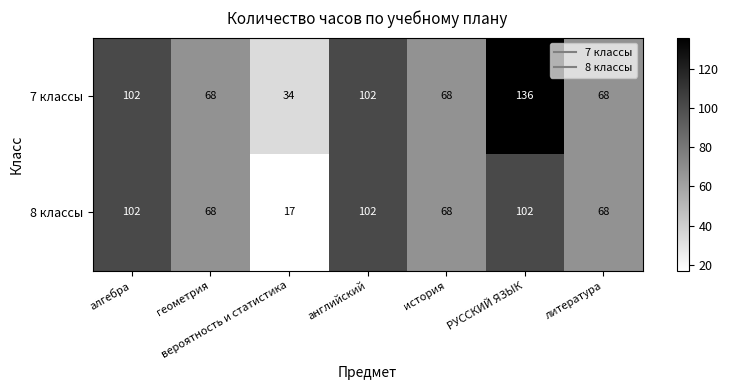

What is the total value across all series at вероятность и статистика?

51